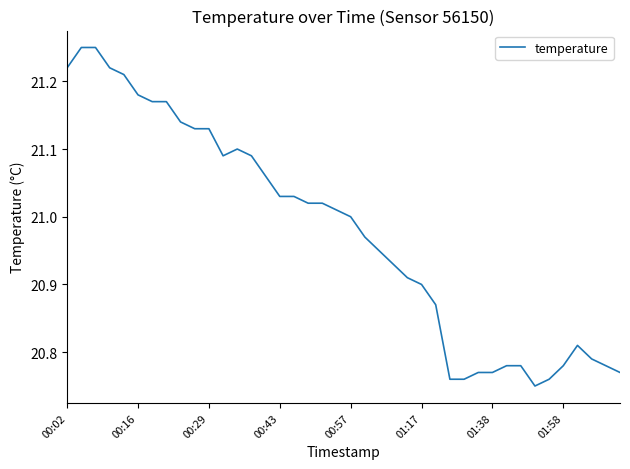

What is the difference between the maximum and minimum values?

0.5